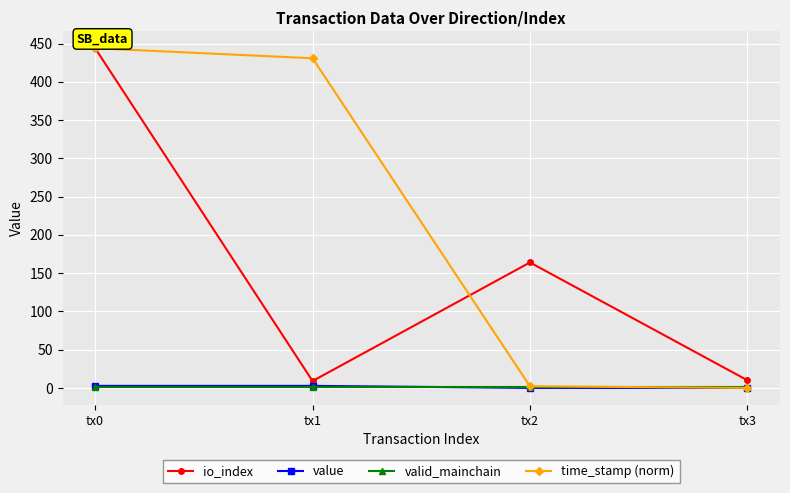

Which series changed the most between tx0 and tx2?

time_stamp (norm)